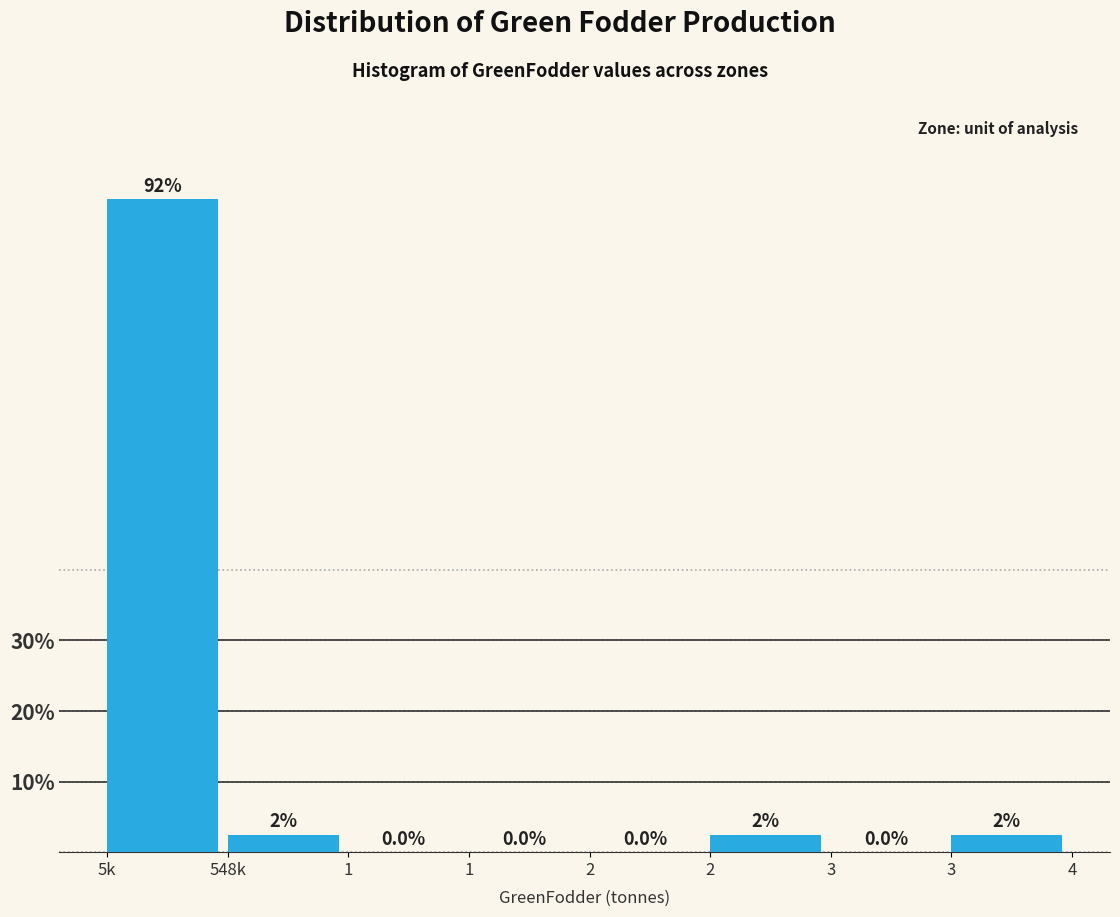

Are the bars horizontal?

No